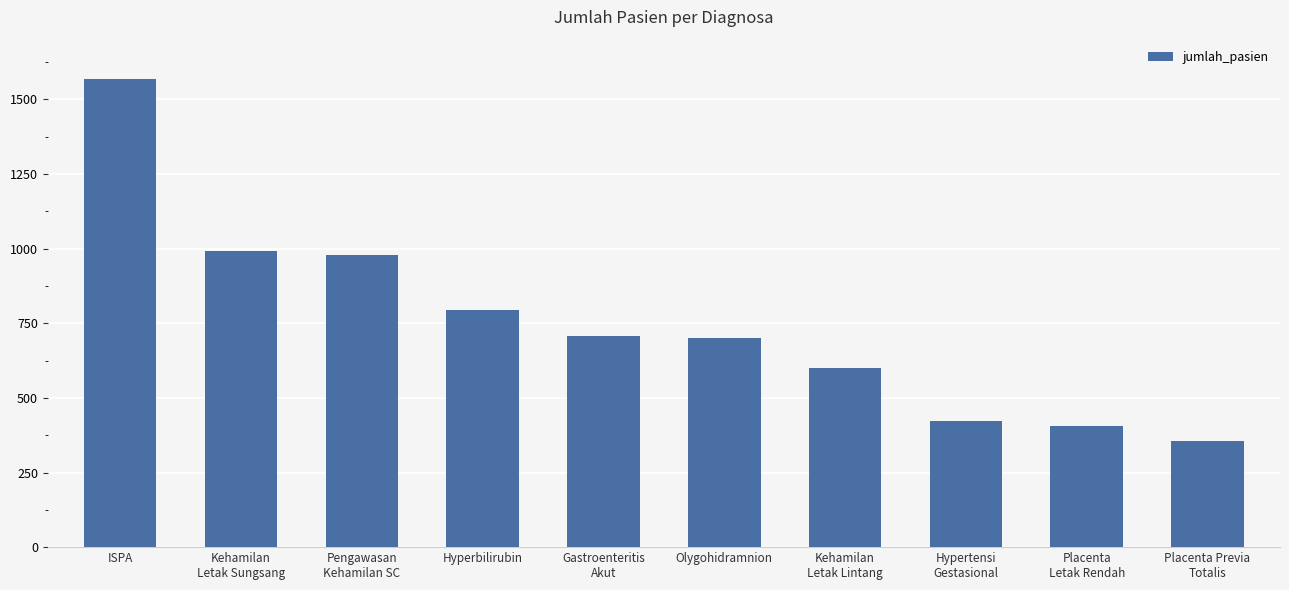

What is the label of the 4th bar from the left?

Hyperbilirubin